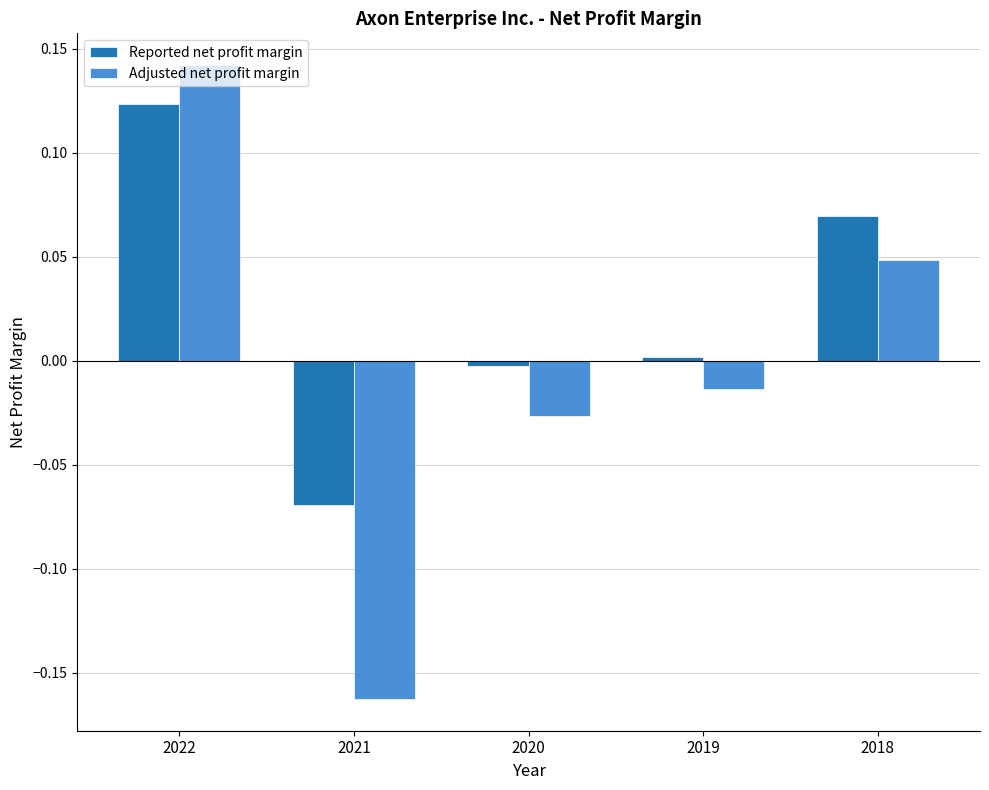

Which category has the lowest value across all series?

2021